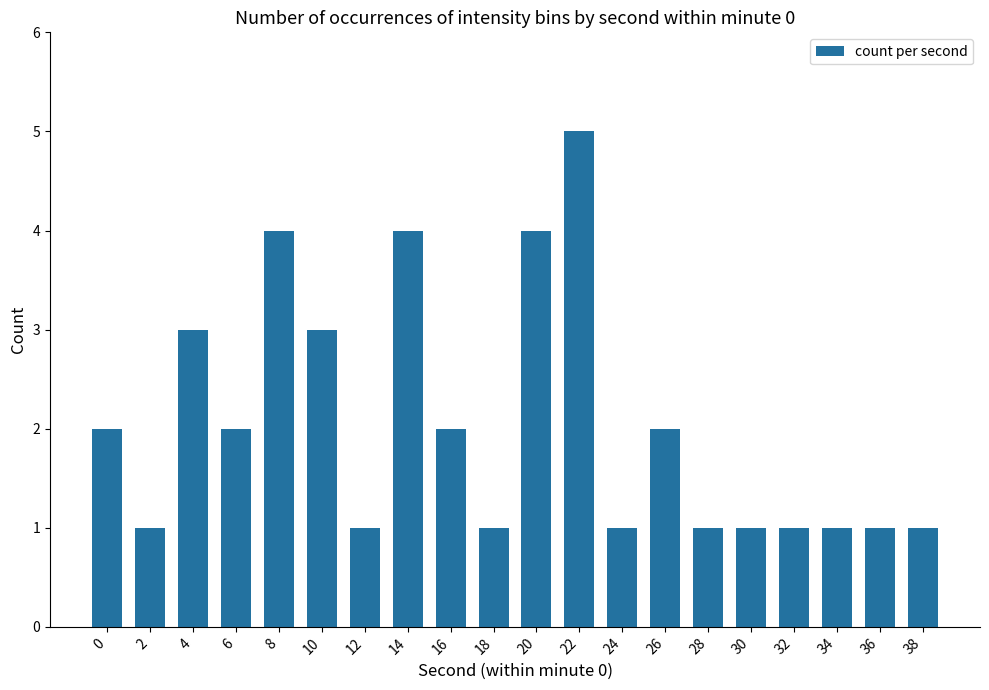

Which label corresponds to the largest value in the chart?

22